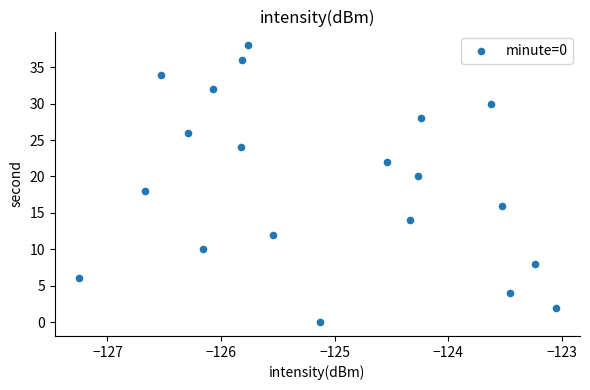

What is the range of Y values (max minus min)?

38